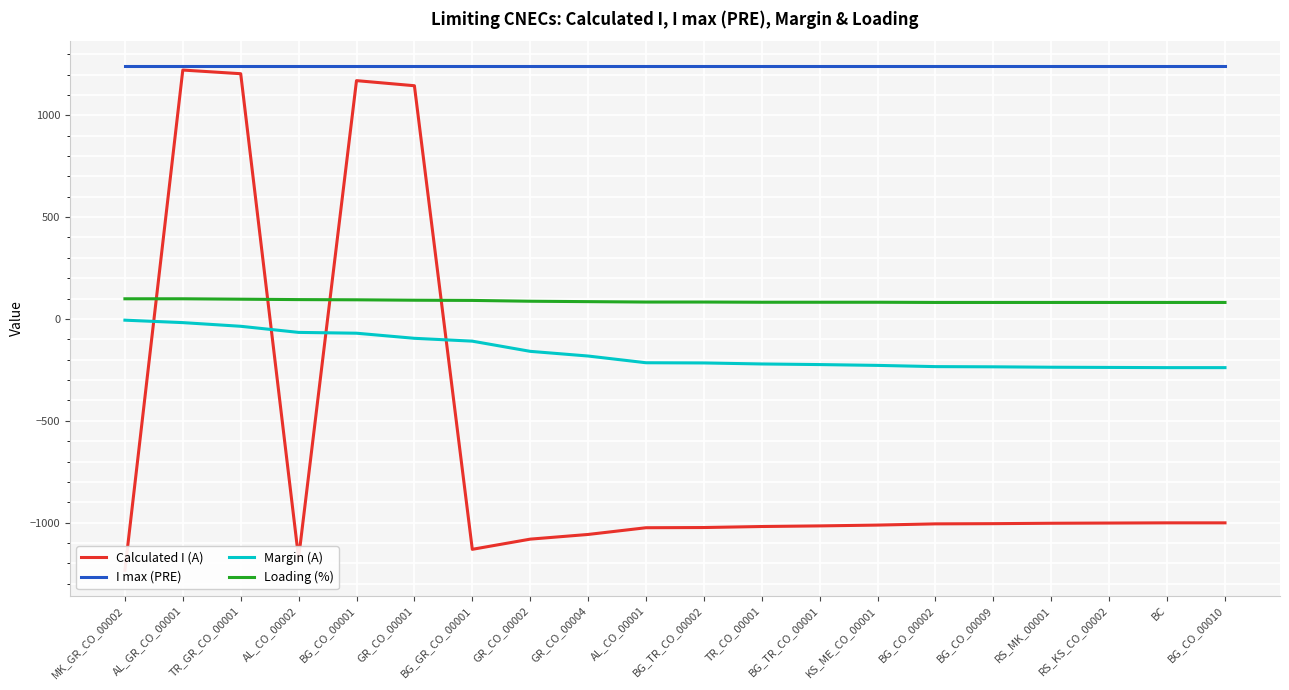

Which category has the highest value across all series?

MK_GR_CO_00002